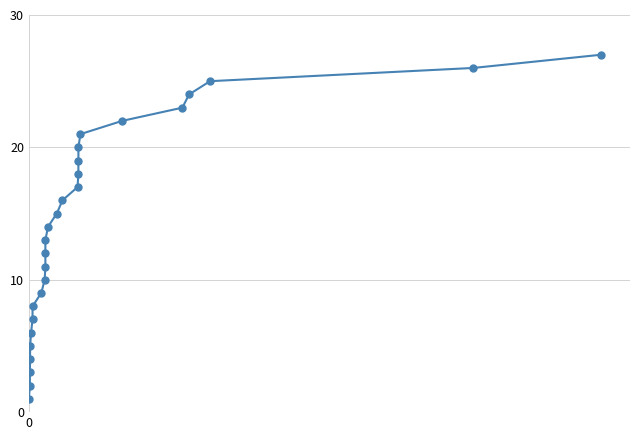

Is this an area chart (filled region under the line)?

No